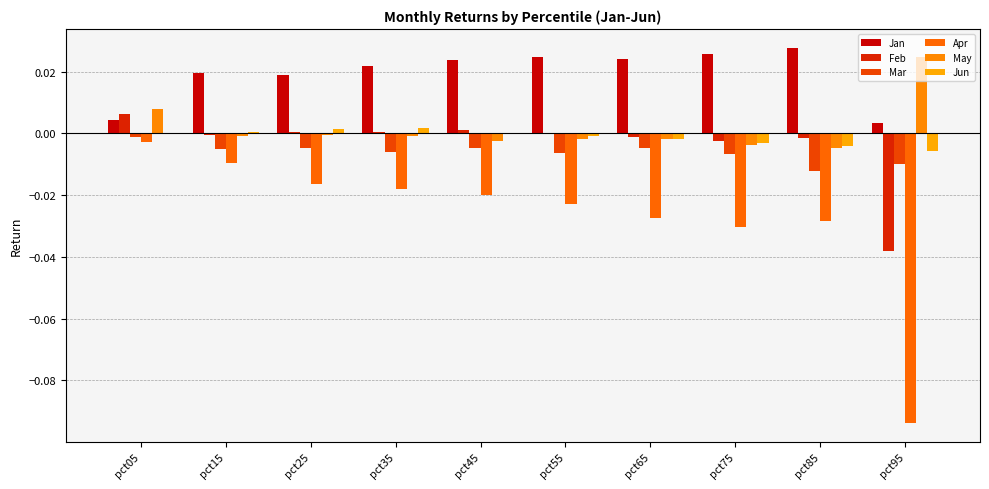

Are the bars horizontal?

No